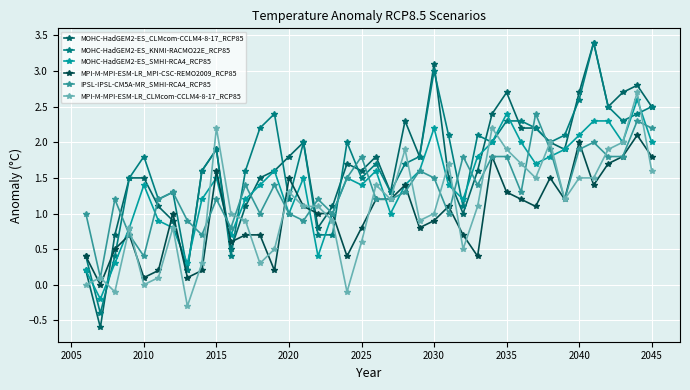

How many distinct data groups are displayed?

6